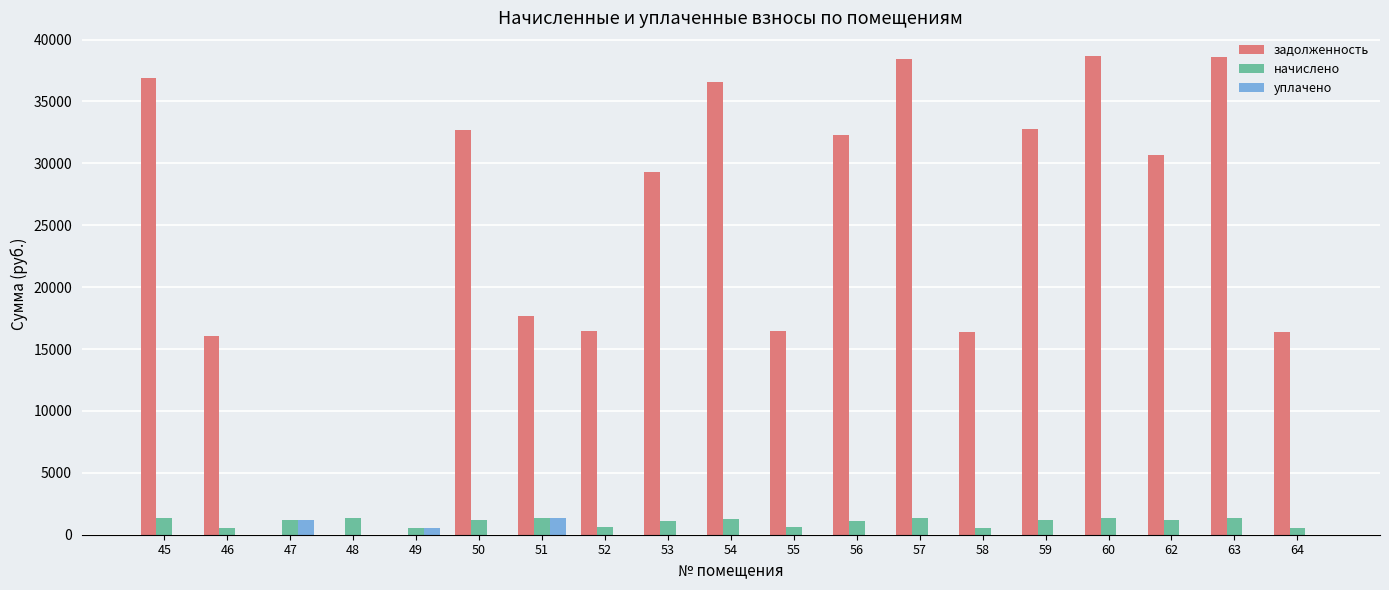

Where does the начислено series first go above 1159?

45